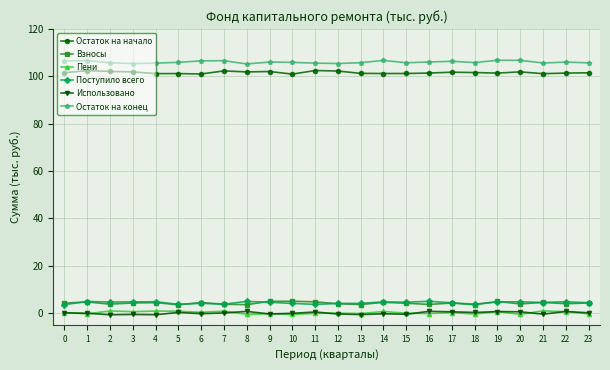

Is the value of Использовано at 1 greater than the value of Остаток на начало at 20?

No